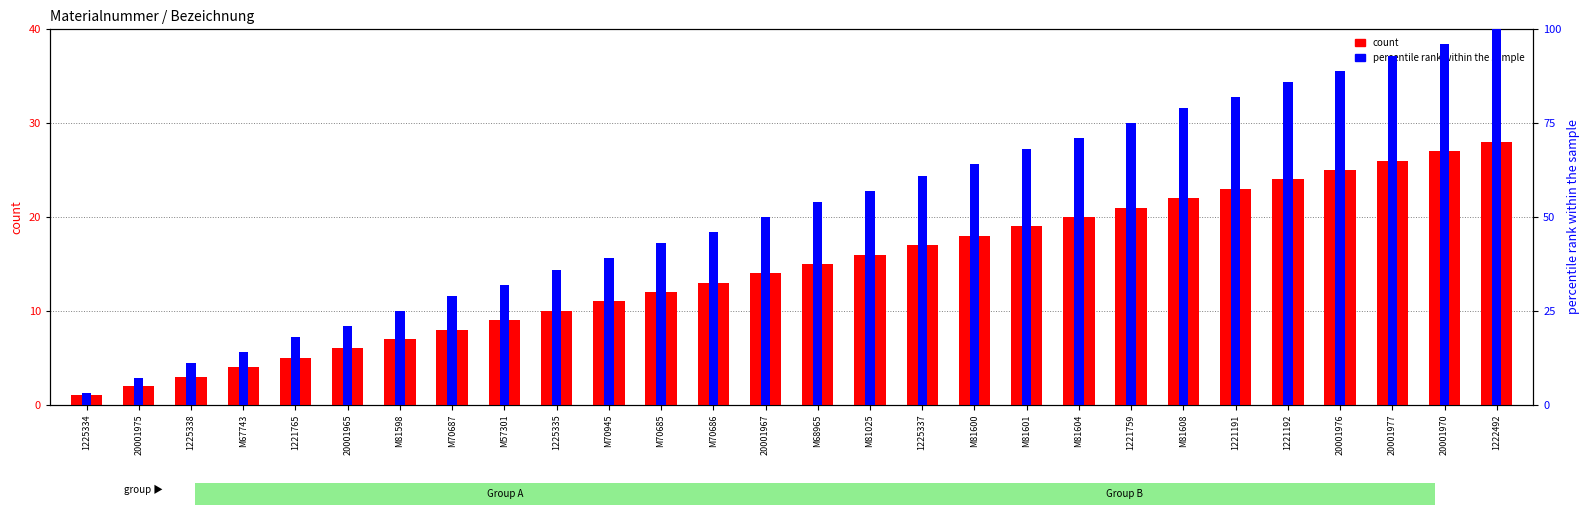

At 1221191, list the series in order from largest to smallest.

percentile rank within the sample, count